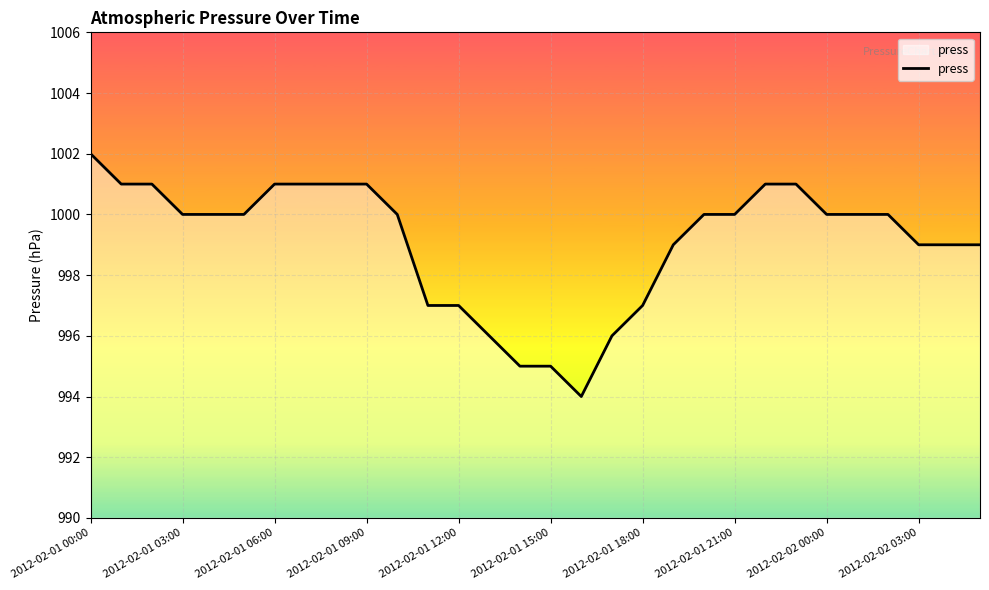

What is the difference between the maximum and minimum values?

8